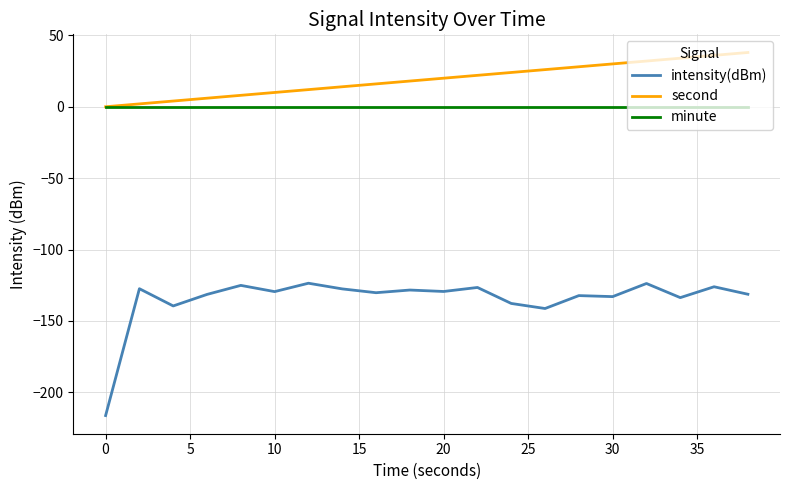

How many categories are shown in the chart?

20